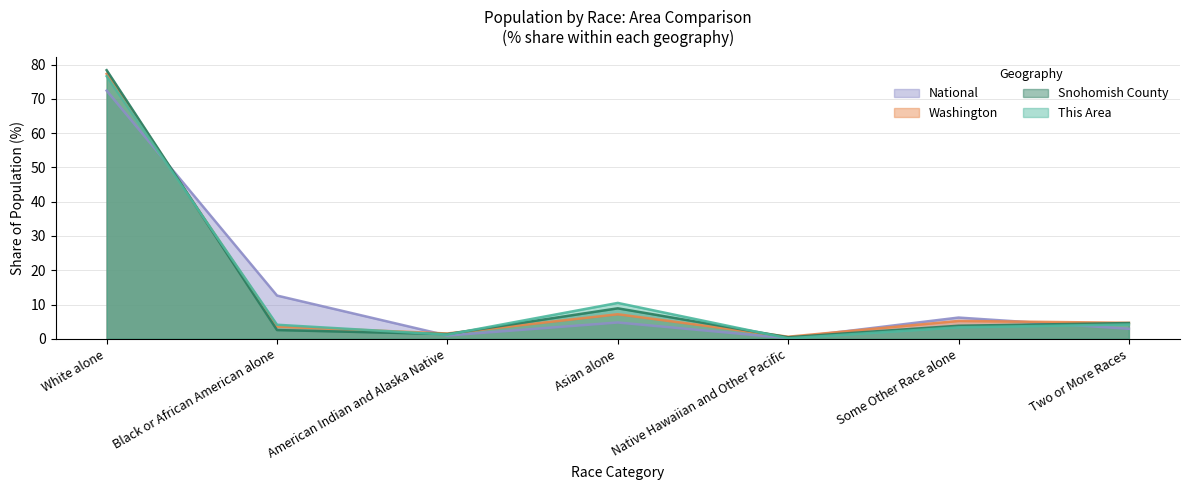

What are all the series names shown in the legend?

National, Washington, Snohomish County, This Area